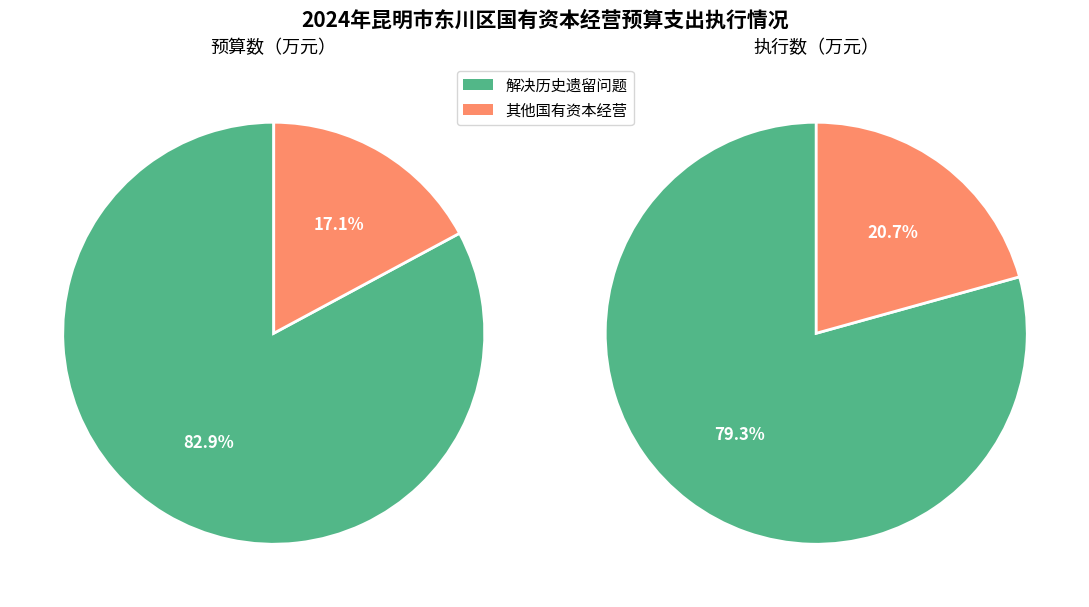

Is it true that 其他国有资本经营预算支出 is 11% of the pie?

False